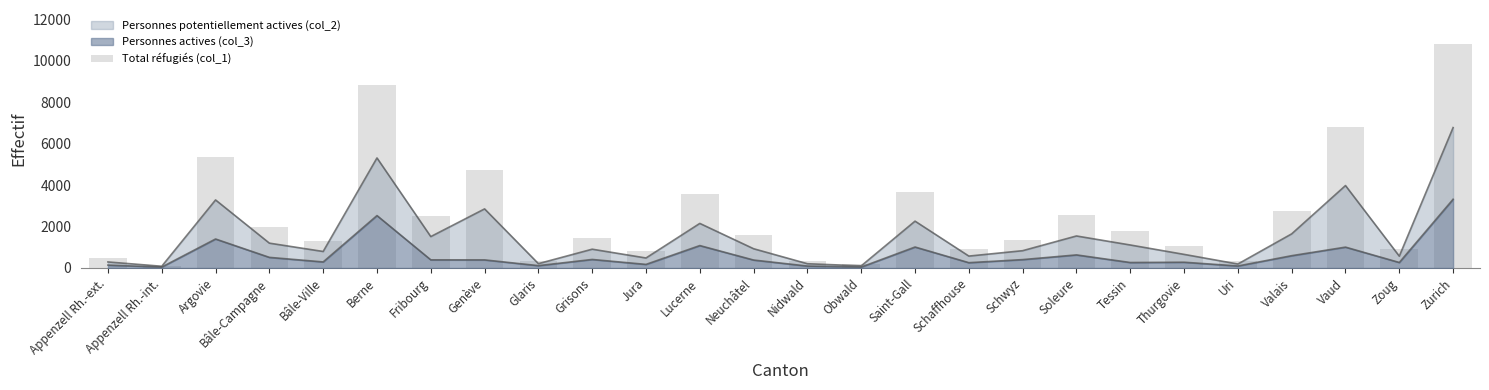

Reading right to left, transcribe all the data shown in this chart.

10822	936	6817	2772	316	1060	1789	2541	1368	895	3677	191	339	1587	3555	803	1454	332	4719	2519	8840	1321	1971	5351	116	496